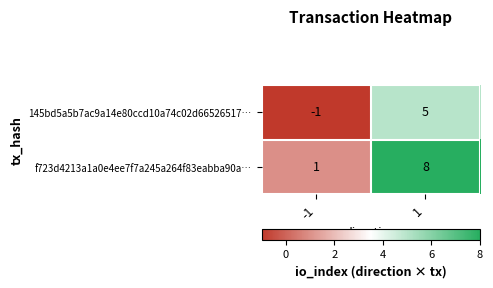

What is the sum of the f723d4213a1a0e4ee7f7a245a264f83eabba90a… values at -1 and 1?

9